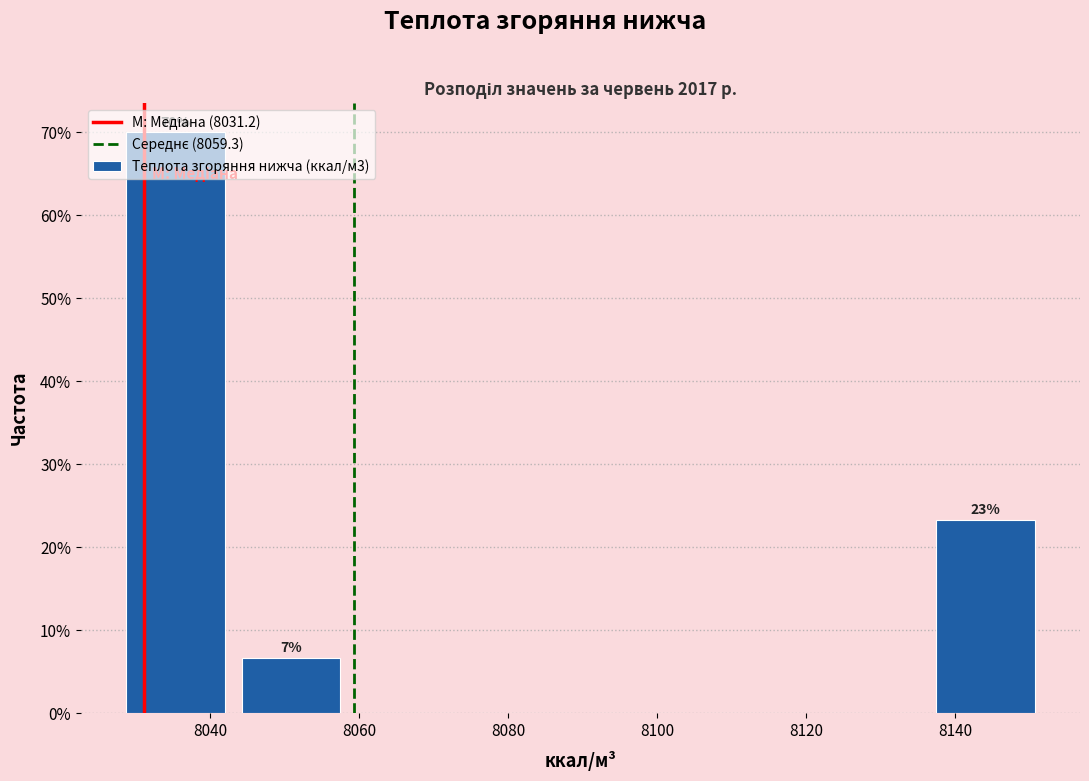

Over which range of the x-axis is the bar tallest?

8028 to 8044